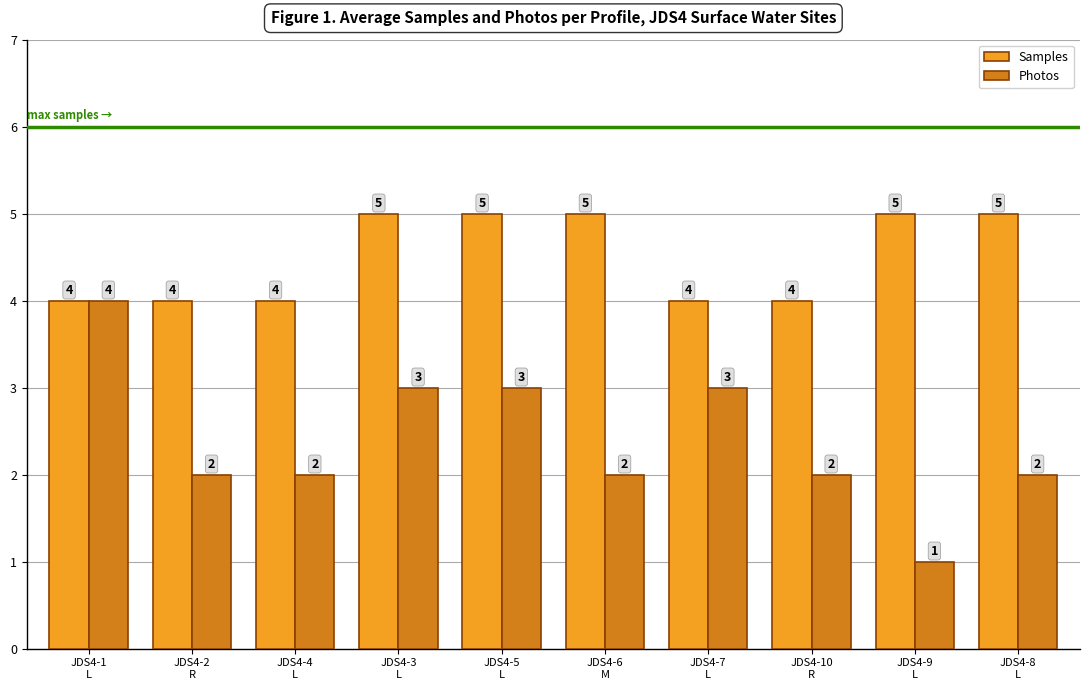

What is the label of the 2nd bar from the left?

JDS4-2
R